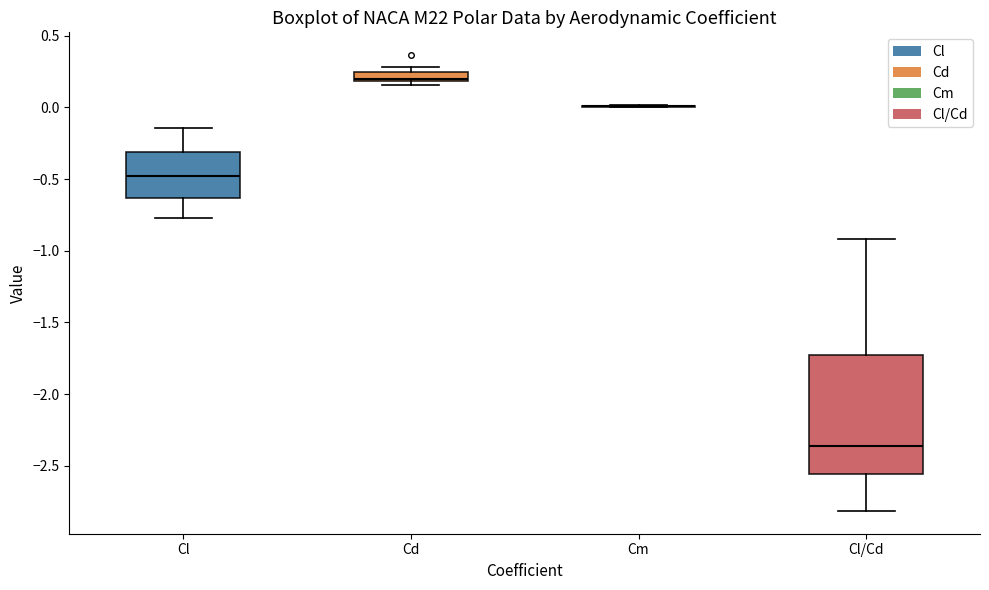

Comparing the boxes themselves (not the whiskers), which one is the tallest?

Cl/Cd